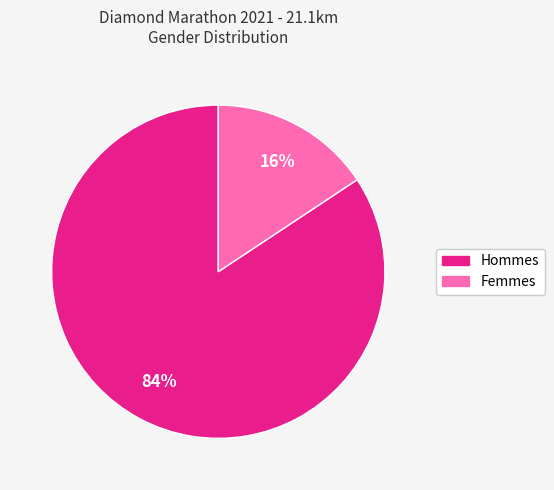

To the nearest percent, what is the average slice percentage?

50%